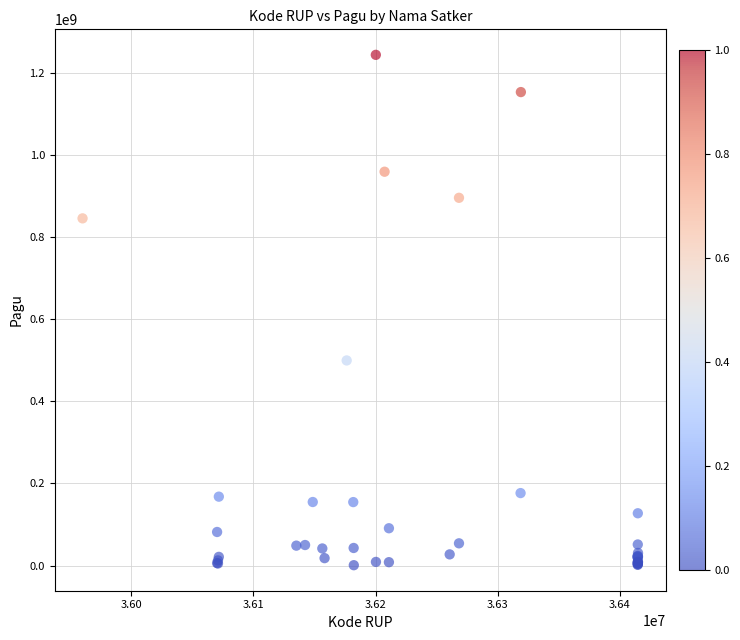

What Y value in the scatter plot is closest to 622840000?

499932000